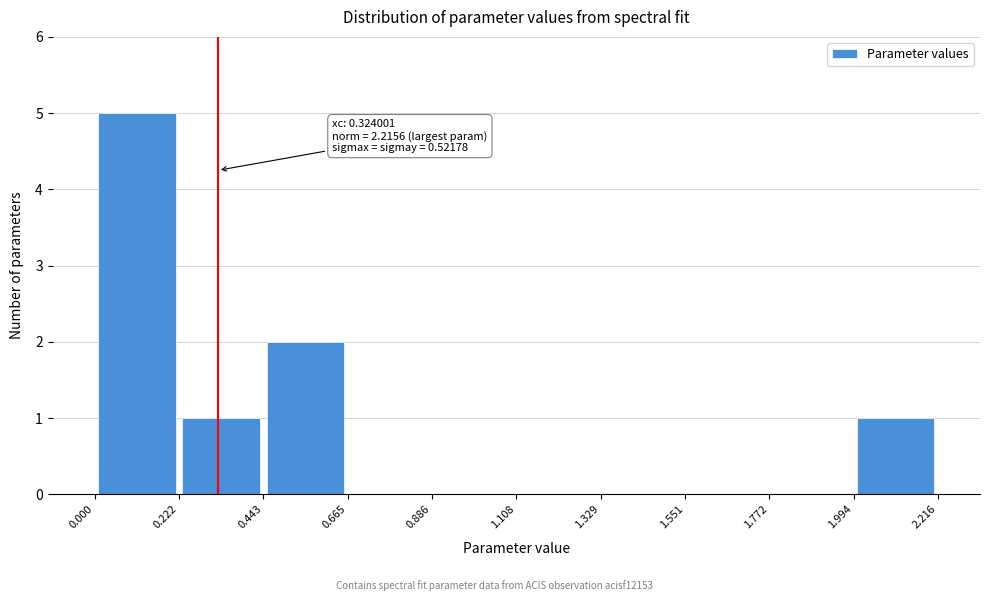

Which range on the x-axis has the tallest bar?

0.000 to 0.222